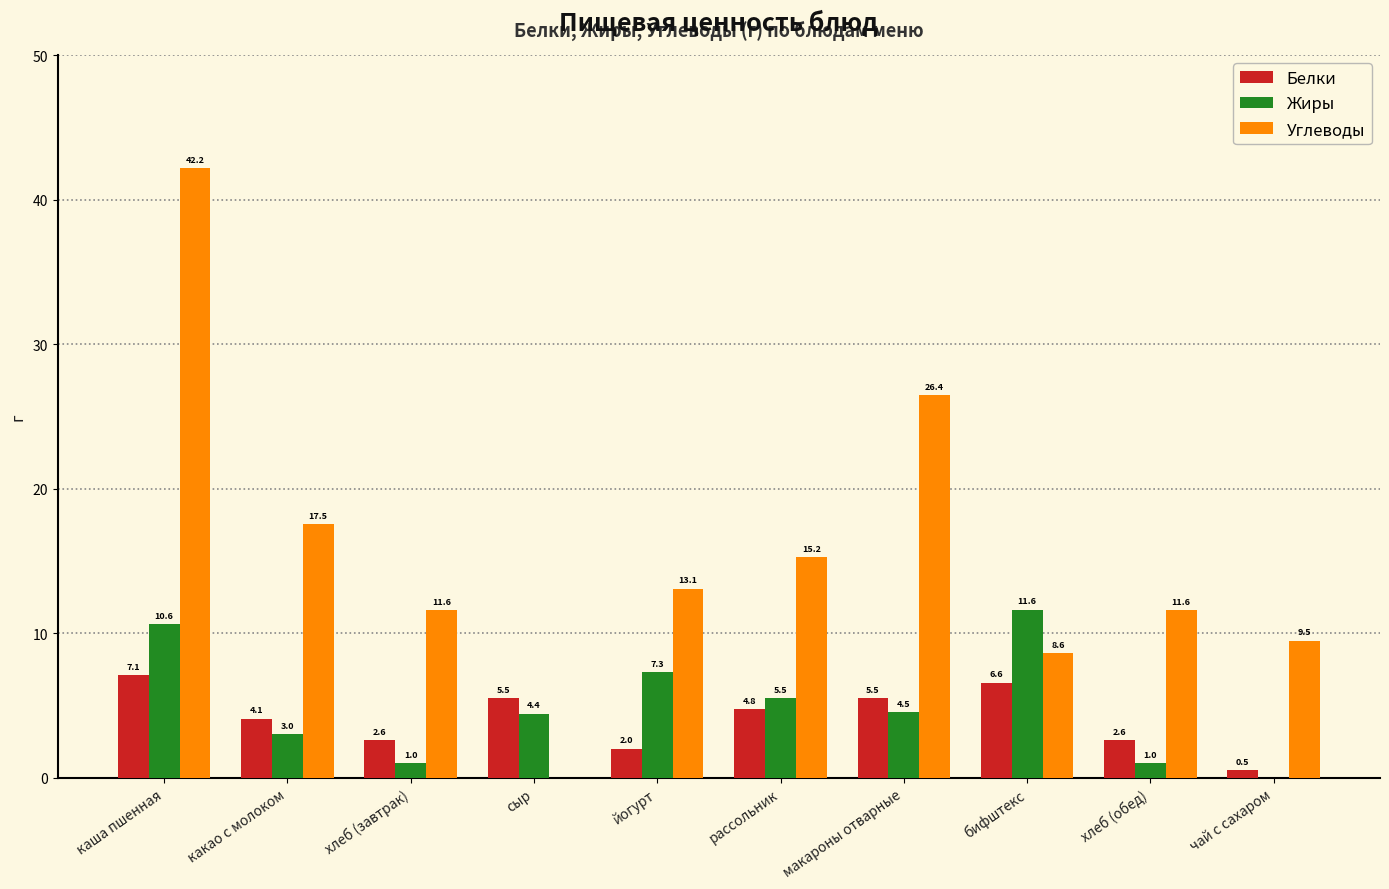

What is the average value of the Жиры series?

4.9